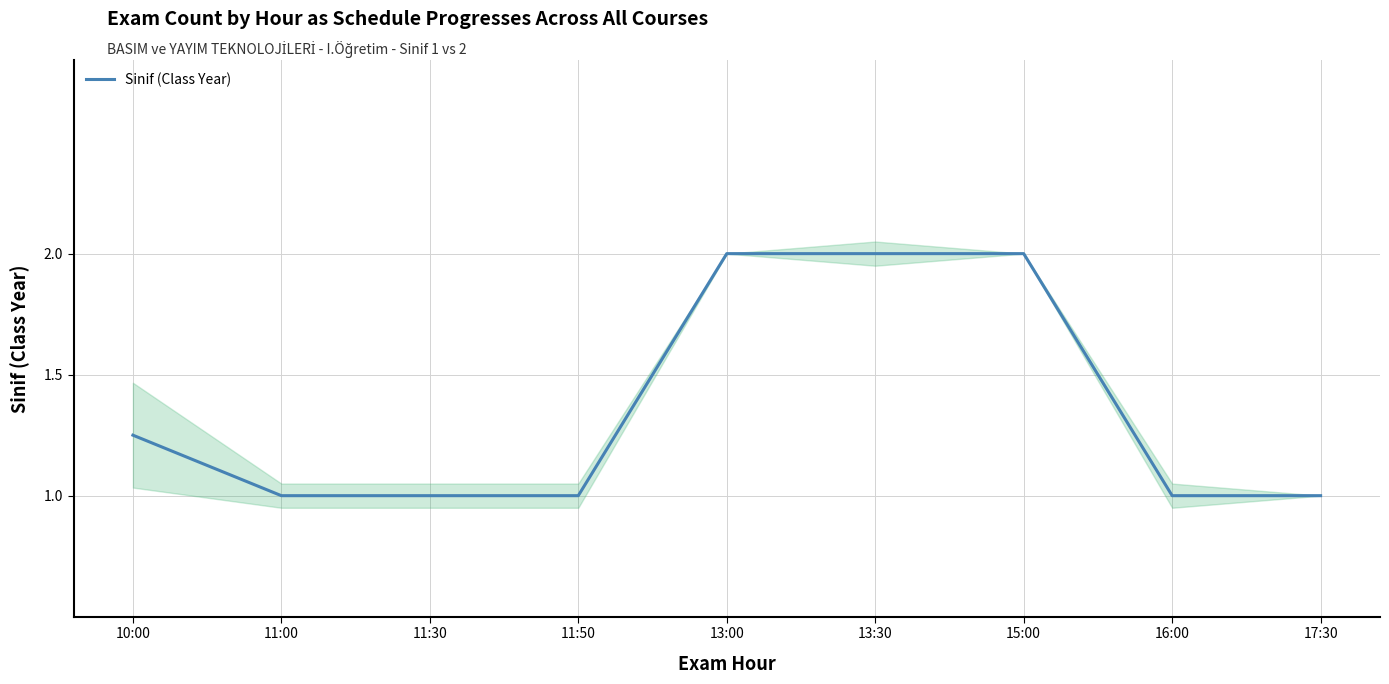

List the labels in order of value, largest first.

13:00, 13:30, 15:00, 10:00, 11:00, 11:30, 11:50, 16:00, 17:30